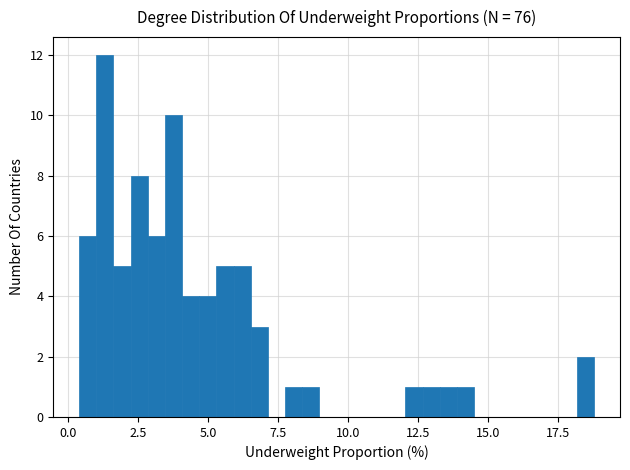

Read against the x-axis, roughly where is the centre of the tallest bar?

1.5